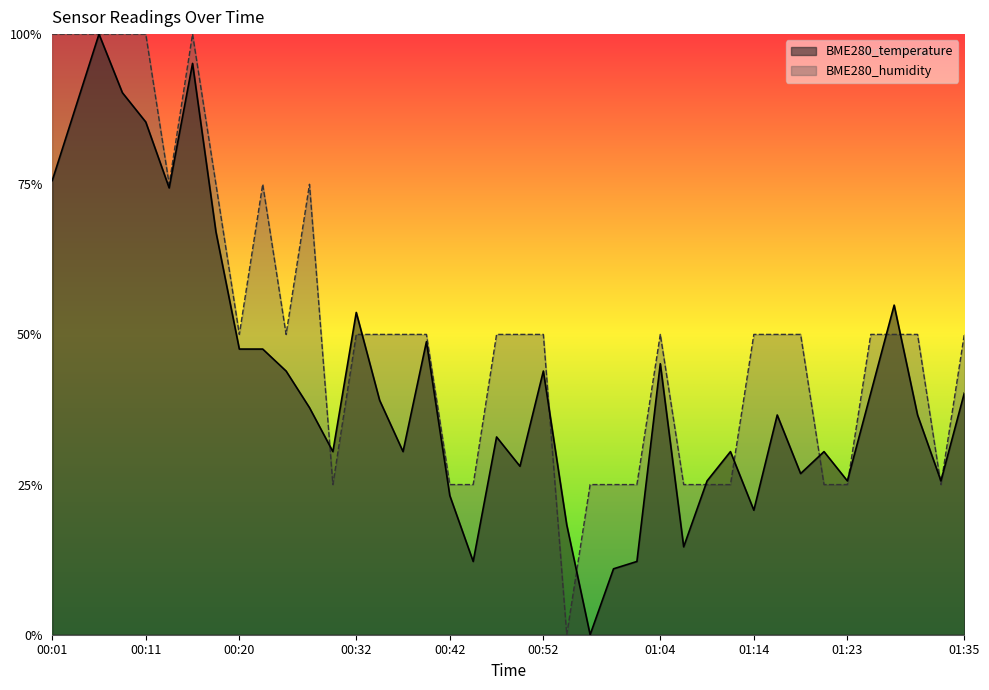

List the series in order of their overall mean, highest first.

BME280_humidity, BME280_temperature